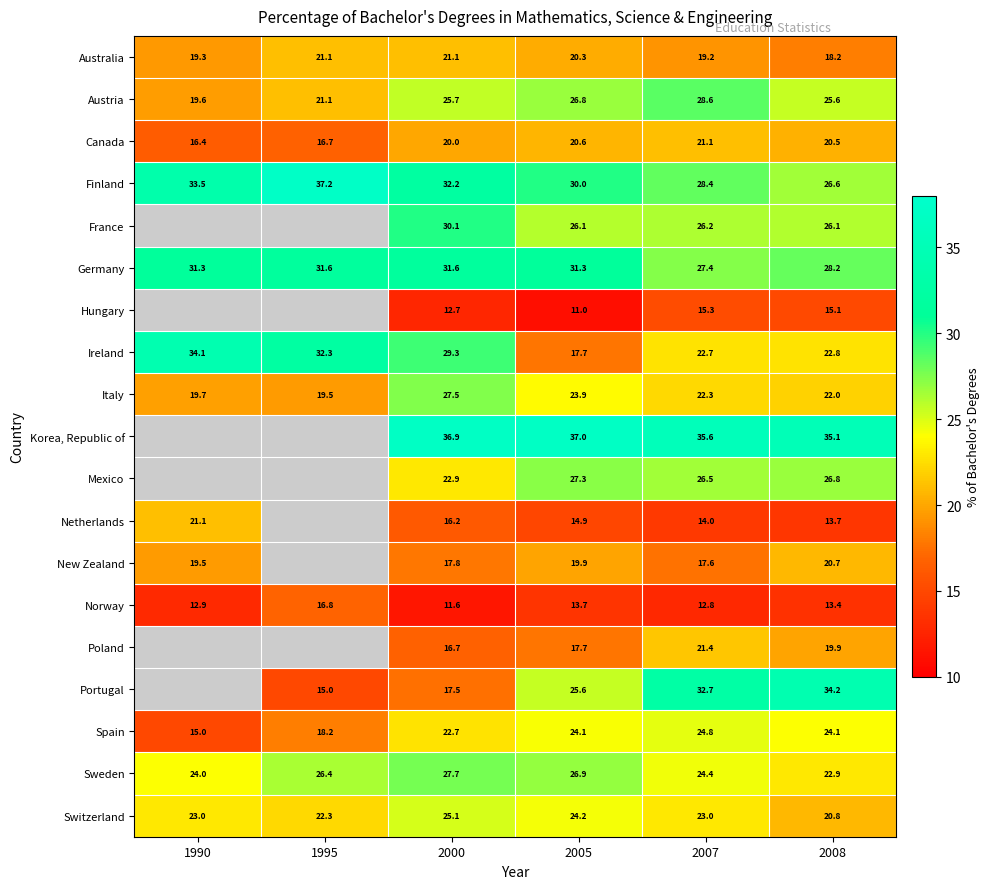

Is the value of Spain at 1995 greater than the value of Italy at 2000?

No